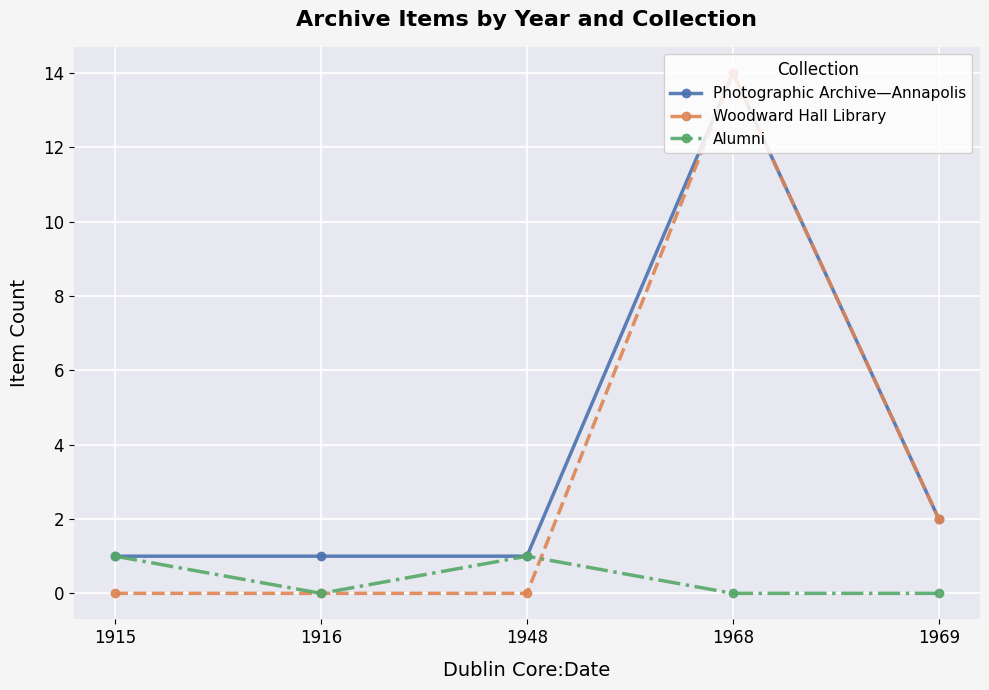

What is the average value of the Woodward Hall Library series?

3